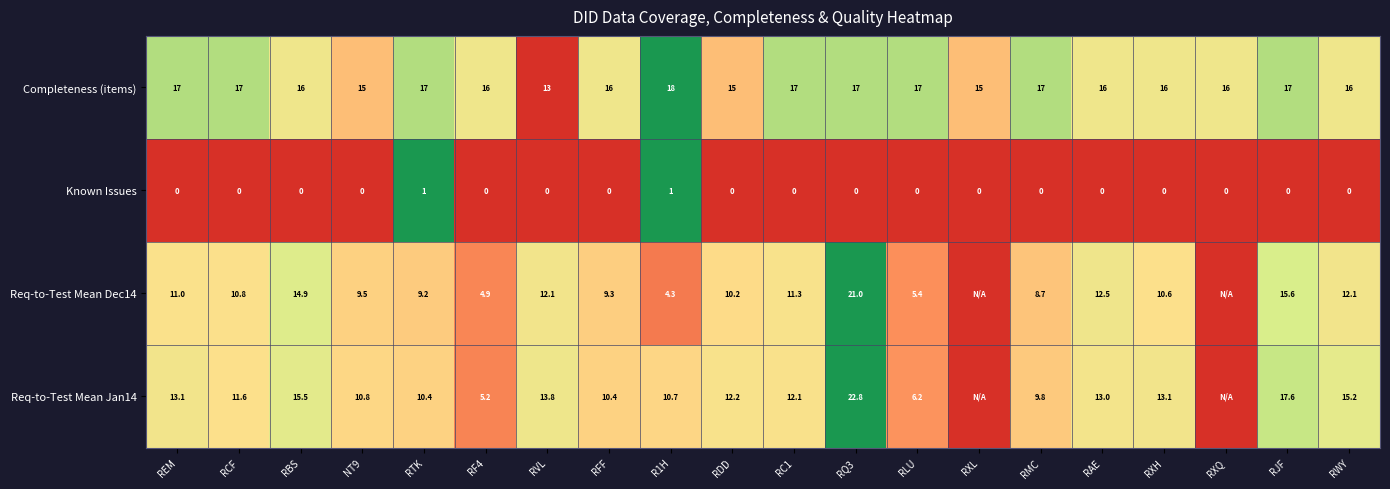

Which has a higher value, RC1 or RLU?

RC1